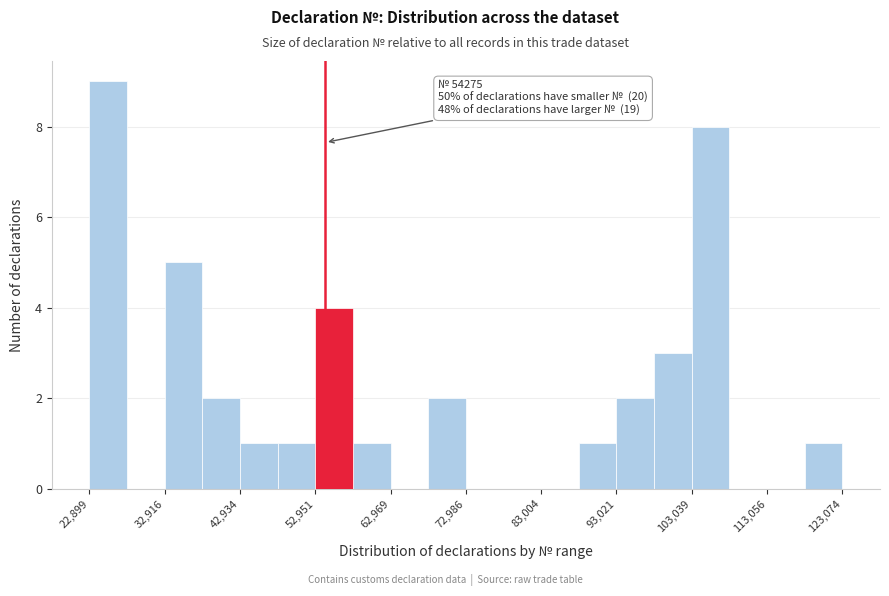

Around what value on the x-axis is the tallest bar? Give the approximate position of its centre, as read against the axis.

26000